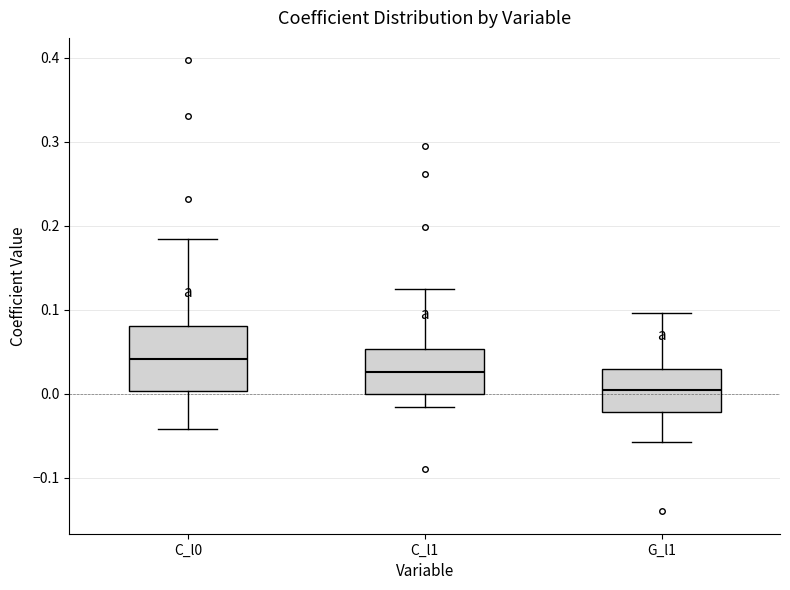

Which box has the highest median line?

C_l0